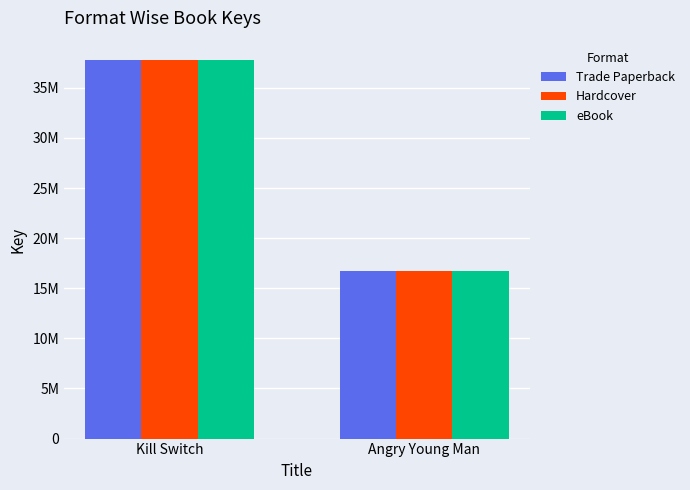

Does the chart contain stacked bars?

No